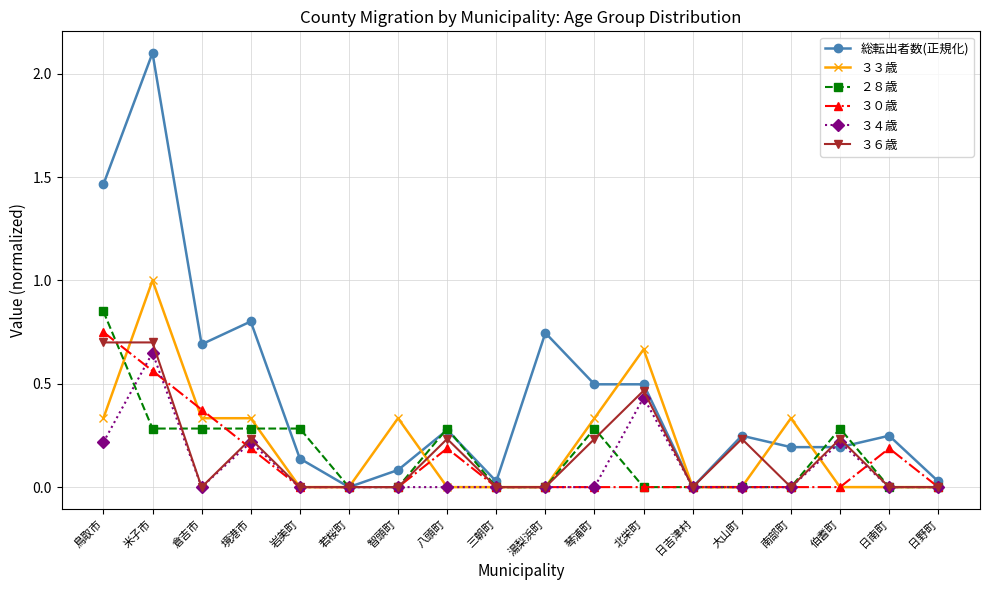

Where is 総転出者数(正規化) nearest to the value 1?

境港市